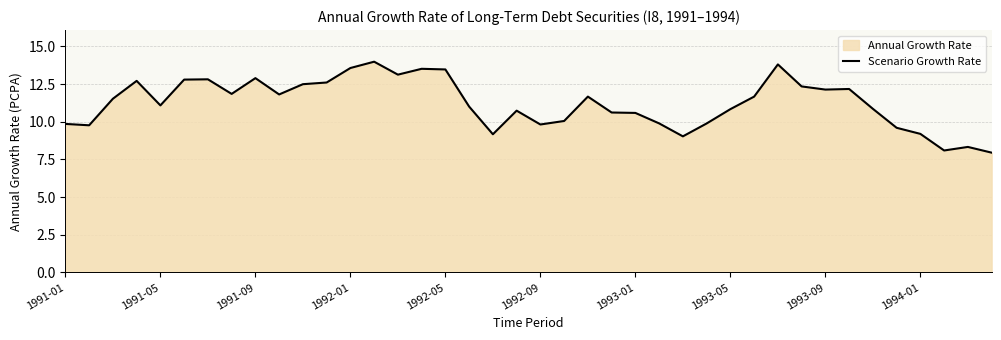

How many points are lower than both their immediate neighbors (excluding endpoints)?

10